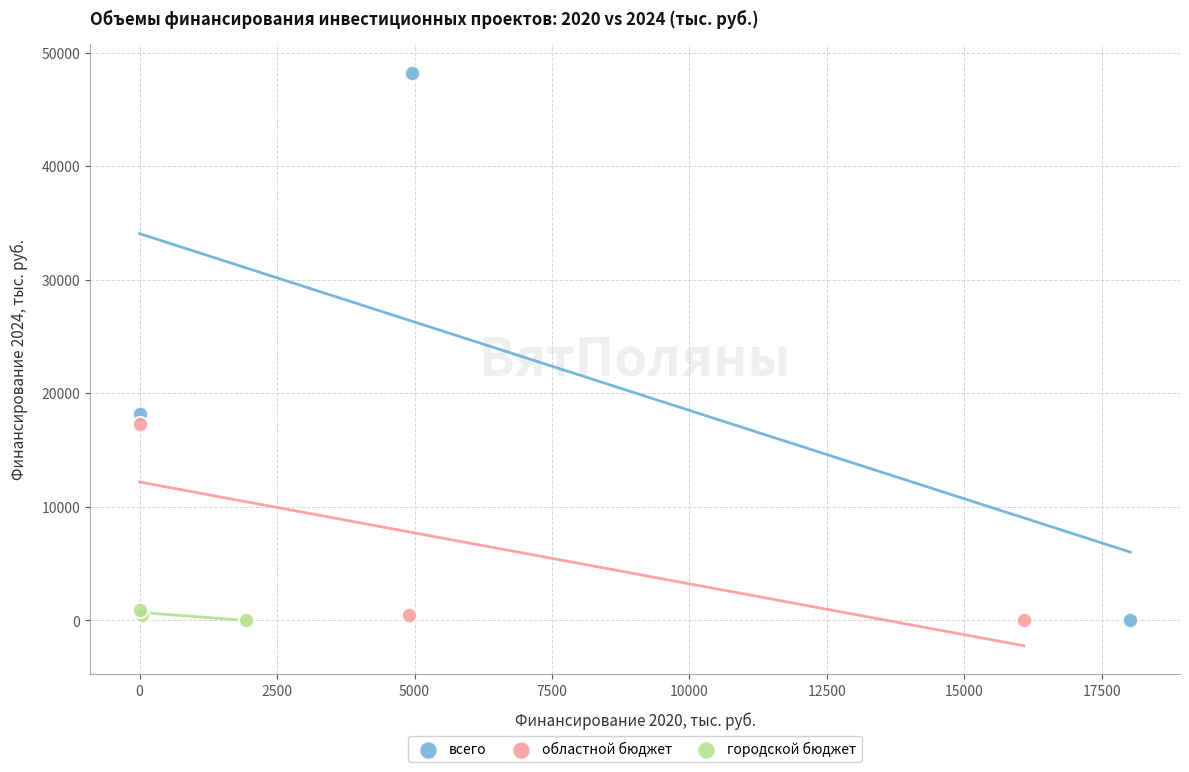

Which series has the widest spread of Y values?

всего